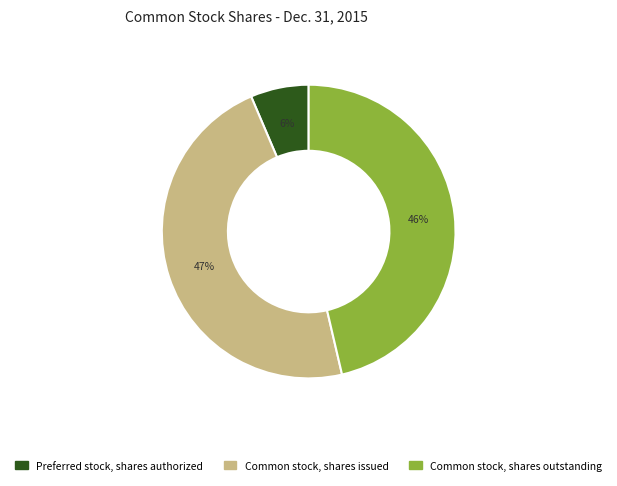

Which has a higher value, Common stock, shares outstanding or Preferred stock, shares authorized?

Common stock, shares outstanding